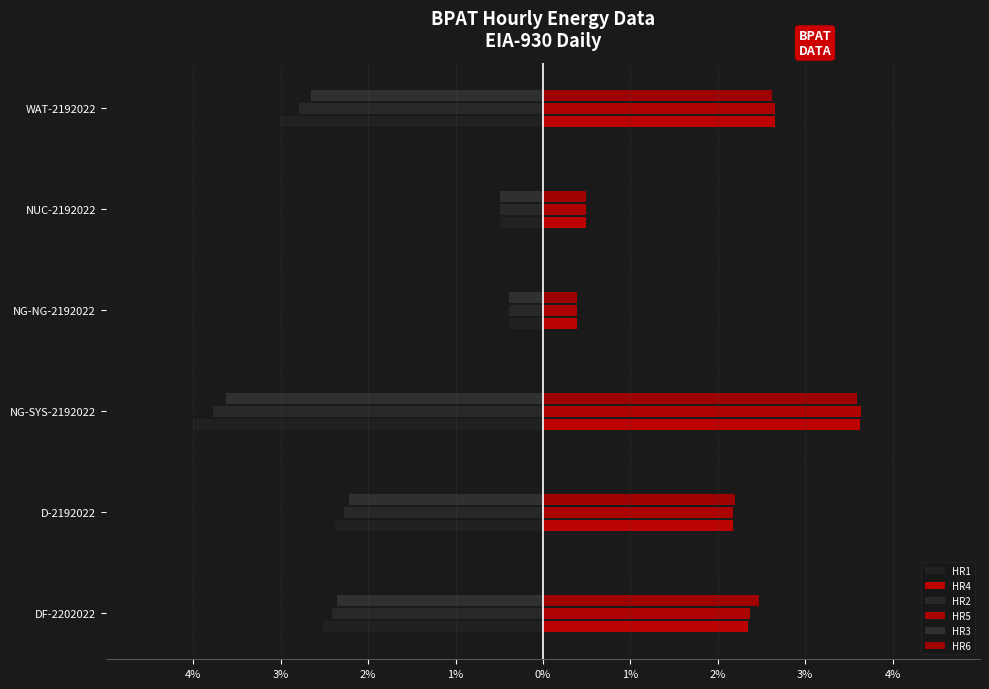

Which series has the largest total across all categories?

HR6